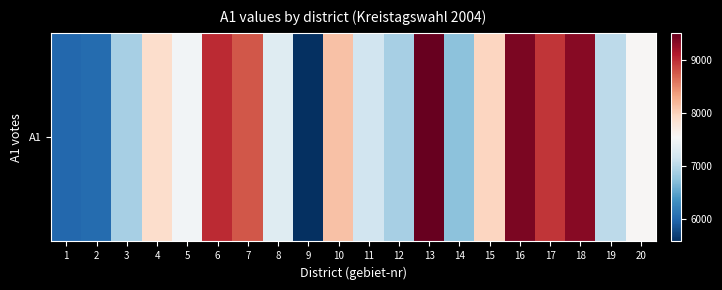

Rank the categories by value from highest to lowest.

13, 16, 18, 6, 17, 7, 10, 15, 4, 20, 5, 8, 11, 19, 12, 3, 14, 2, 1, 9